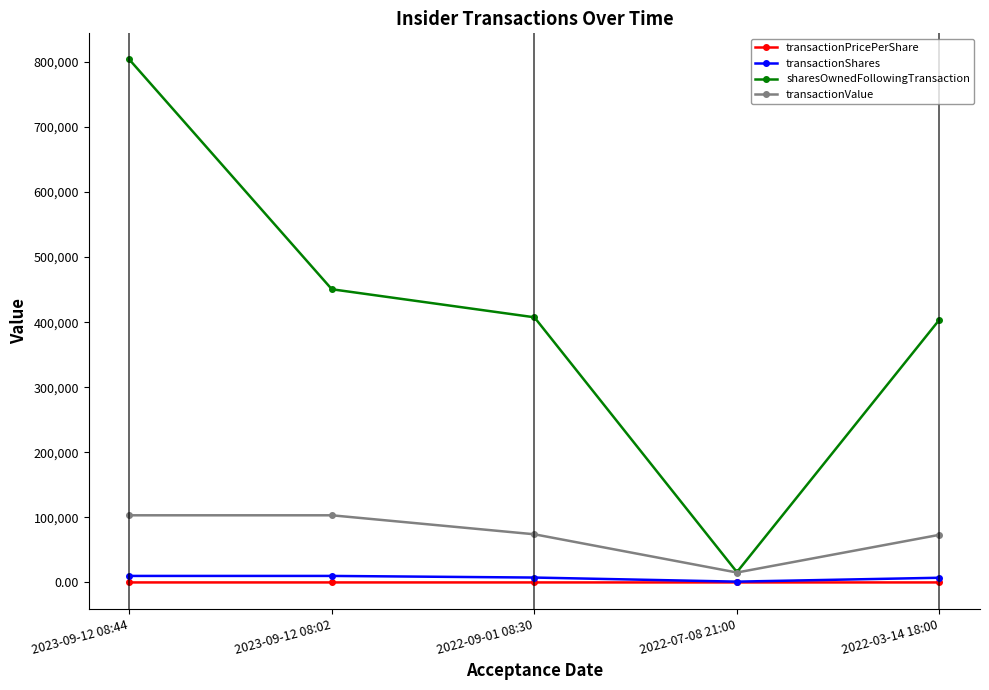

How many lines are shown in the chart?

4